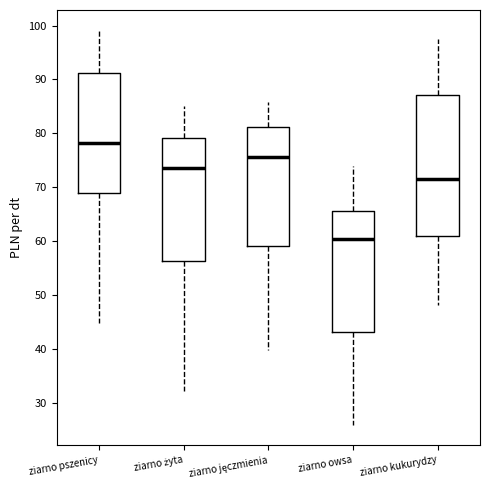

Reading left to right, transcribe this box plot: for each box, give where its median line is, the range the box spans, and where its two whiskers end, as read against the y-axis. The values are not printed on the chart, so give them approximately, as read against the axis.

ziarno pszenicy: median 78, box 69 to 91, whiskers 45 to 99
ziarno żyta: median 74, box 56 to 79, whiskers 32 to 85
ziarno jęczmienia: median 76, box 59 to 81, whiskers 40 to 86
ziarno owsa: median 60, box 43 to 66, whiskers 26 to 74
ziarno kukurydzy: median 72, box 61 to 87, whiskers 48 to 98